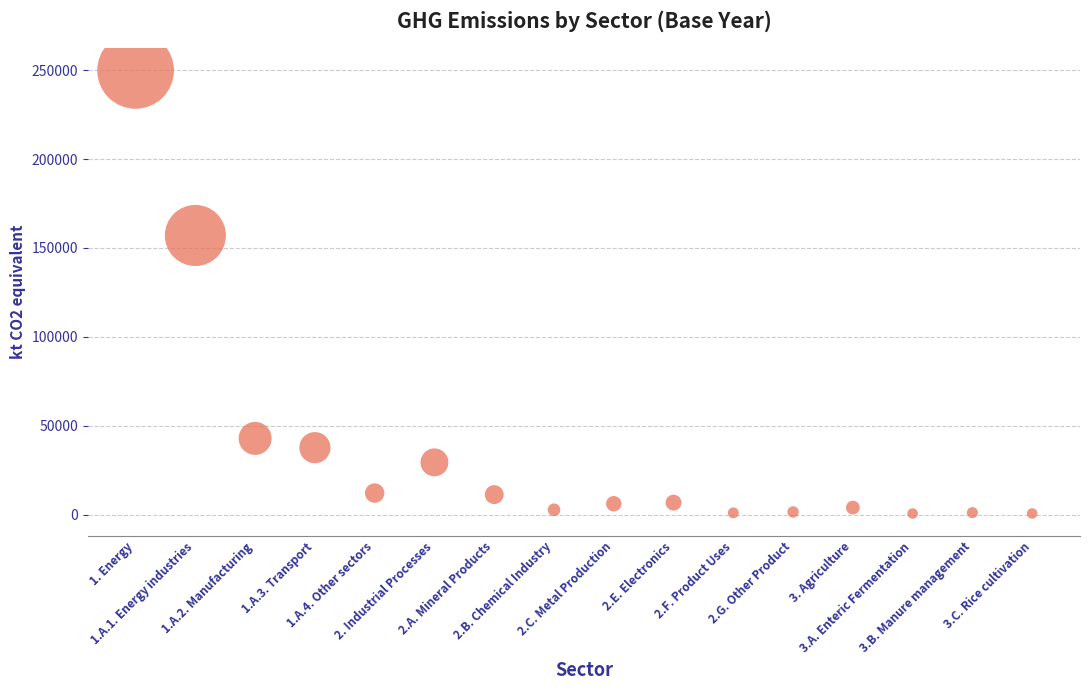

What Y value in the scatter plot is closest to 125239?

157018.5